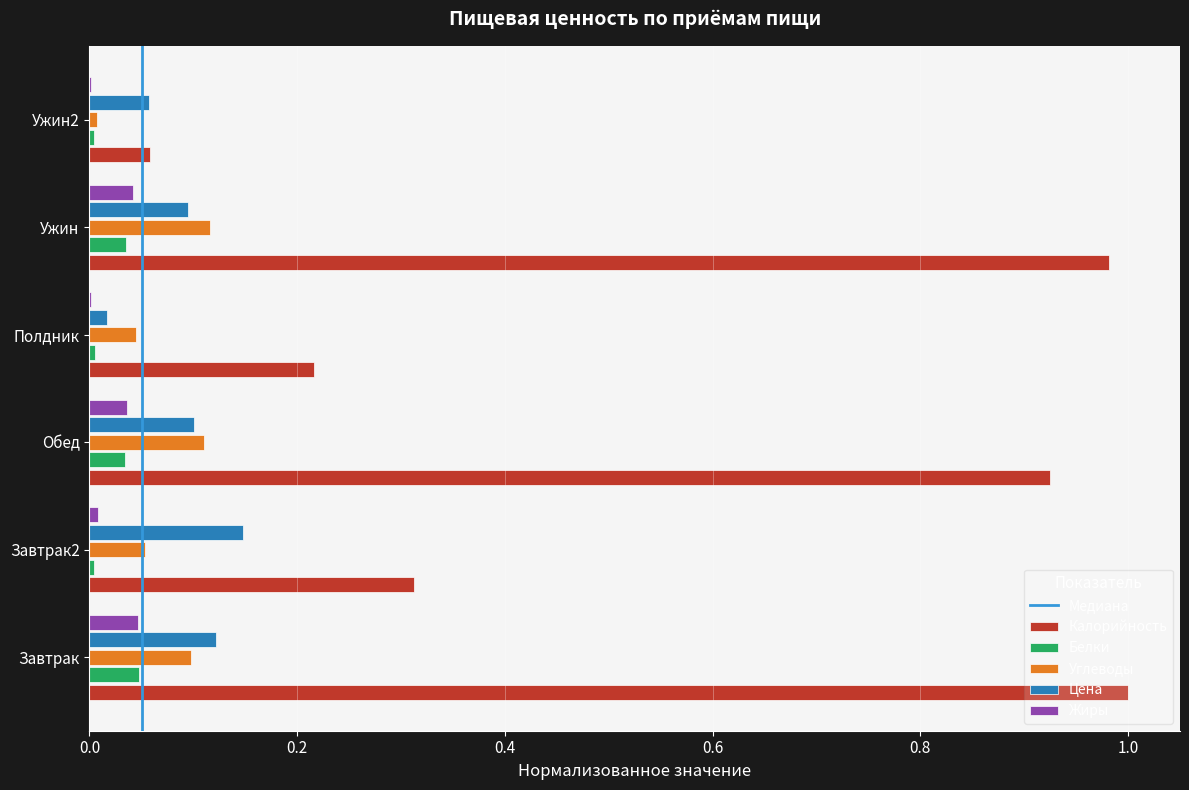

Which series has the largest total across all categories?

Калорийность